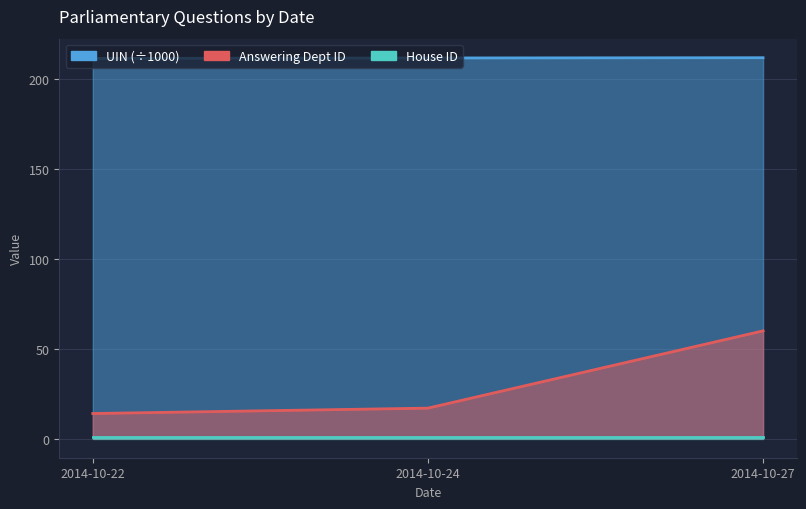

What is the value of the UIN point at the 3rd from the left?

212.0